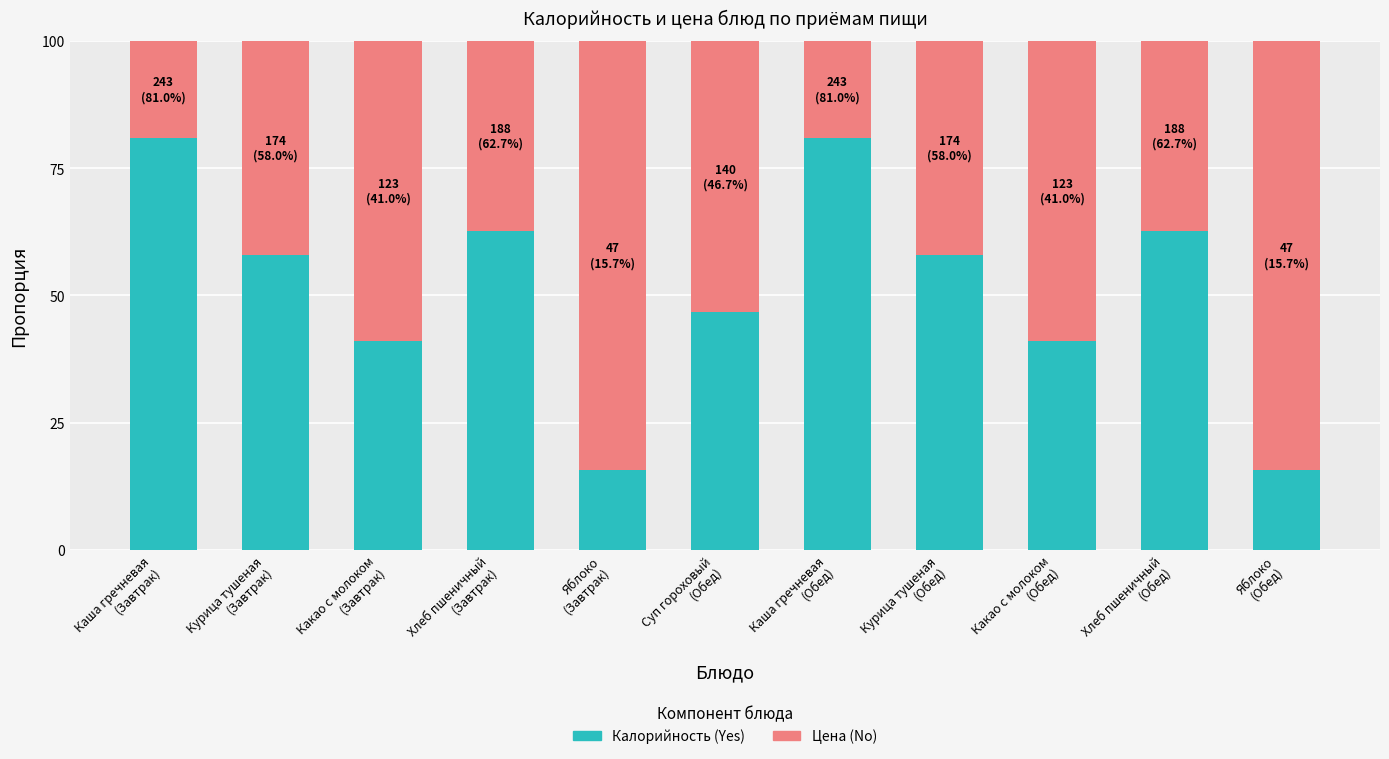

Reading left to right, transcribe the values for Калорийность.

81.0	58.0	41.0	62.7	15.7	46.7	81.0	58.0	41.0	62.7	15.7